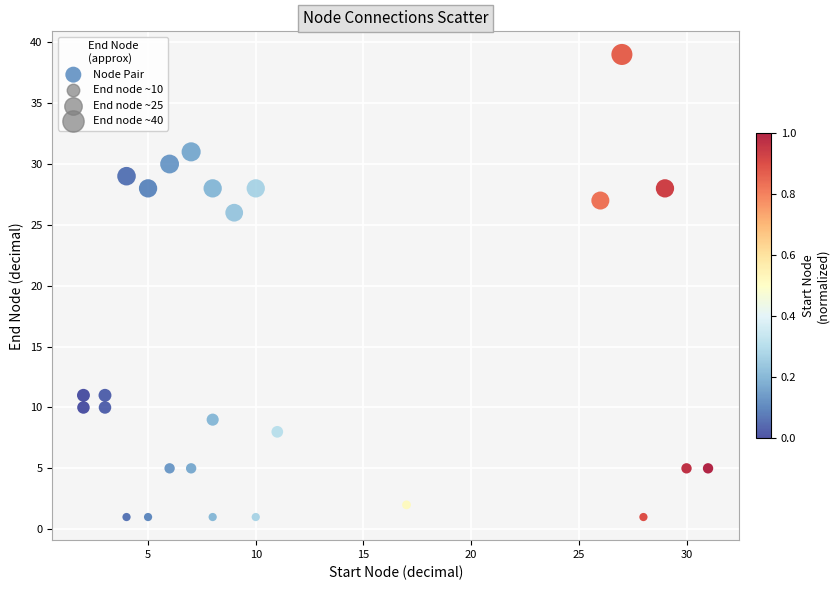

What is the range of X values (max minus min)?

29